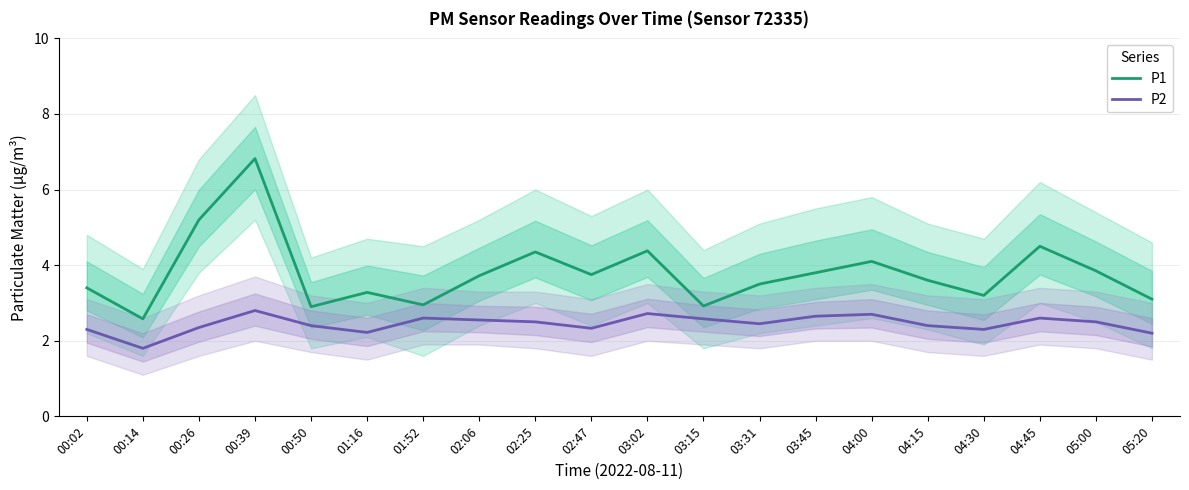

What is the spread (max minus min) of values at 00:50?

0.5